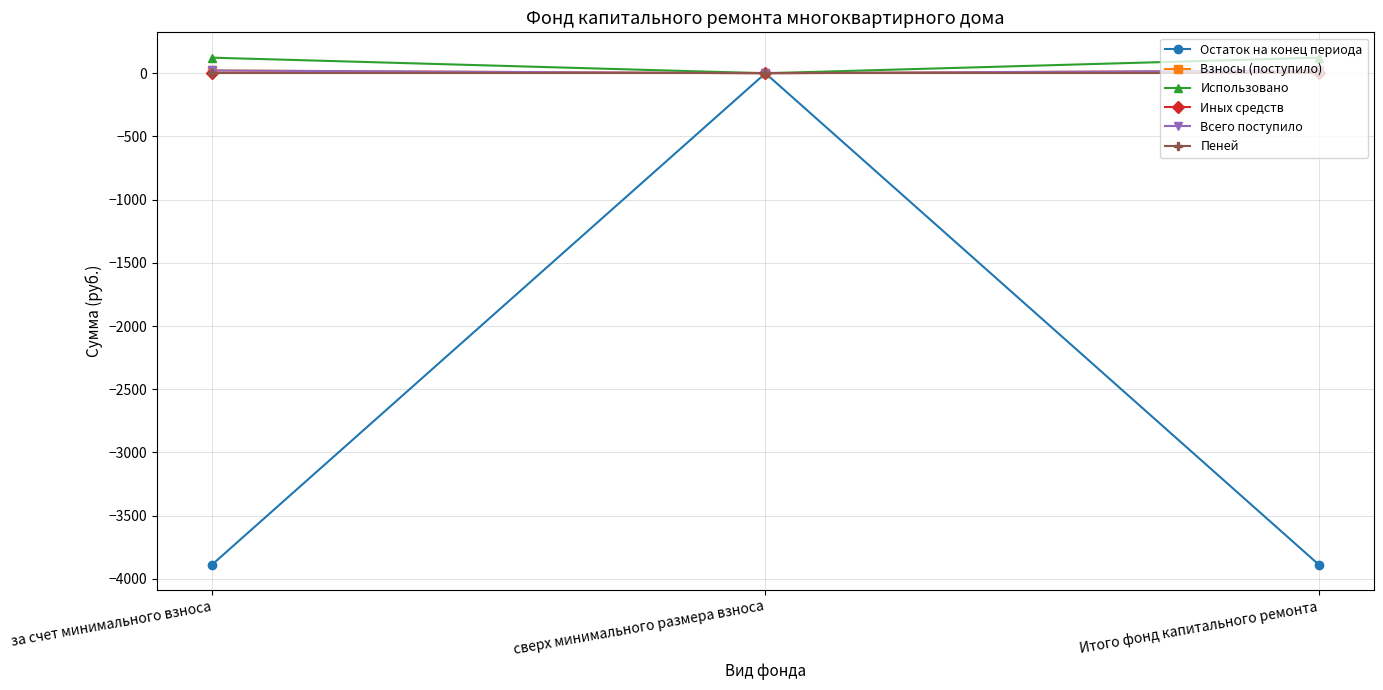

What is the label of the 1st point from the left?

за счет минимального взноса